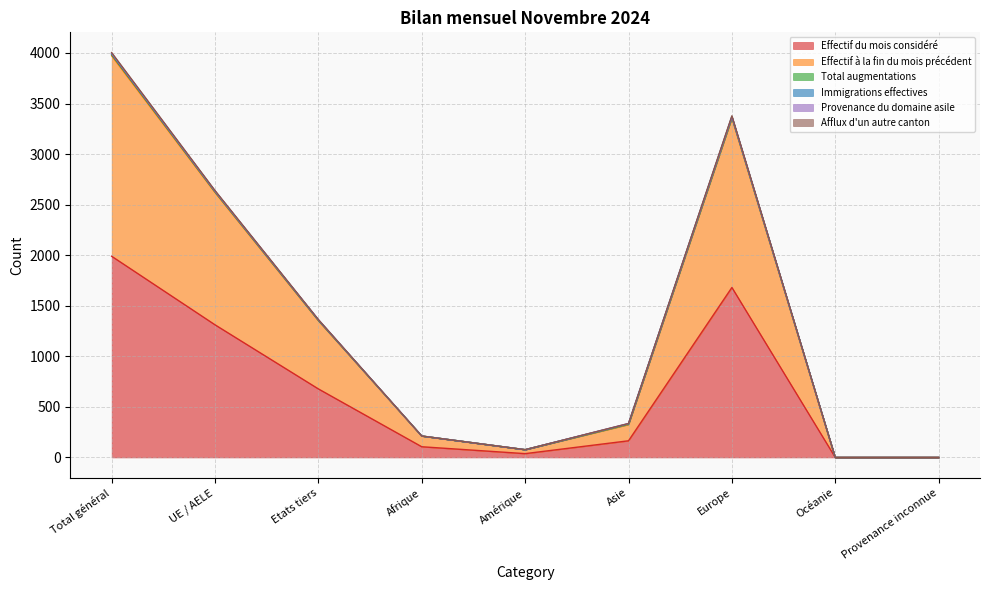

At which label is Afflux d'un autre canton closest to 1996?

UE / AELE